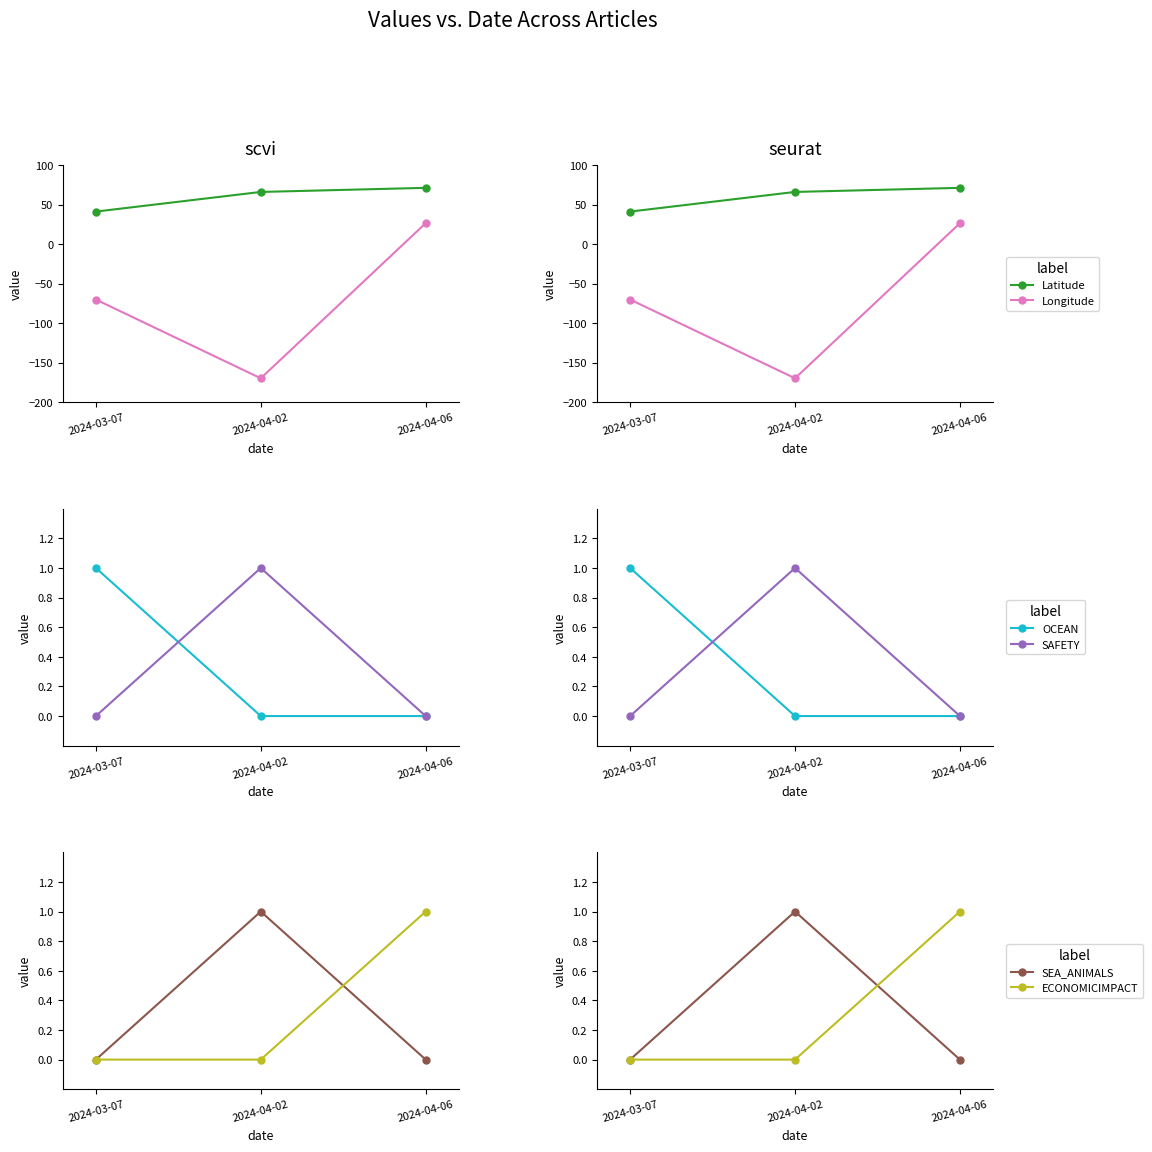

What position from the left is 2024-04-06?

3